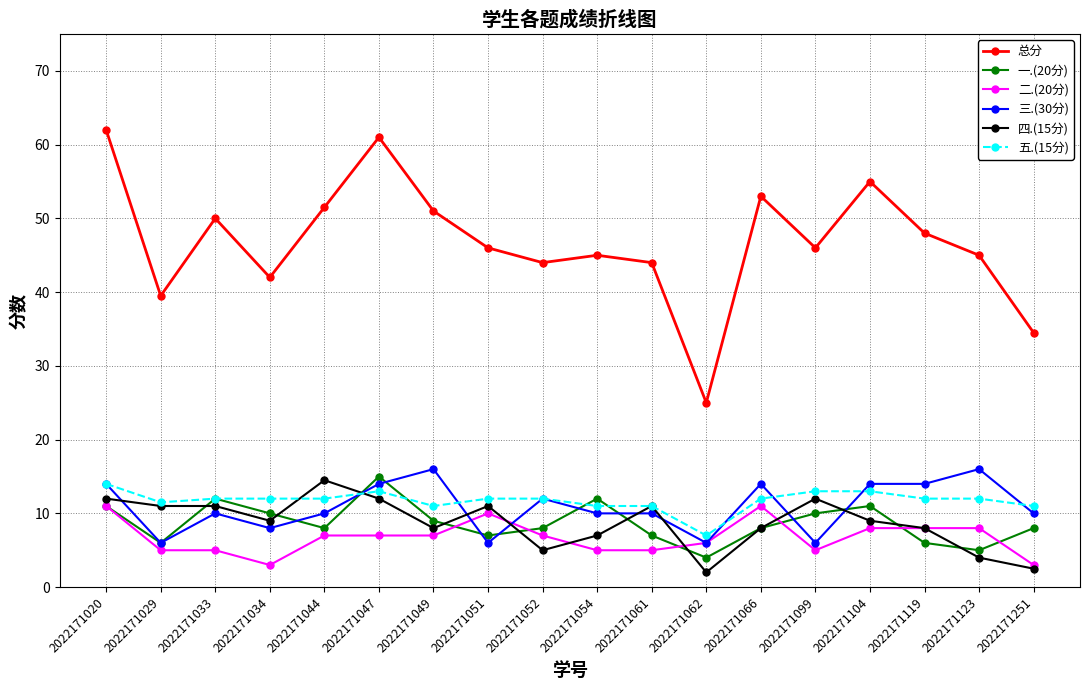

Which label corresponds to the largest value in the chart?

2022171020